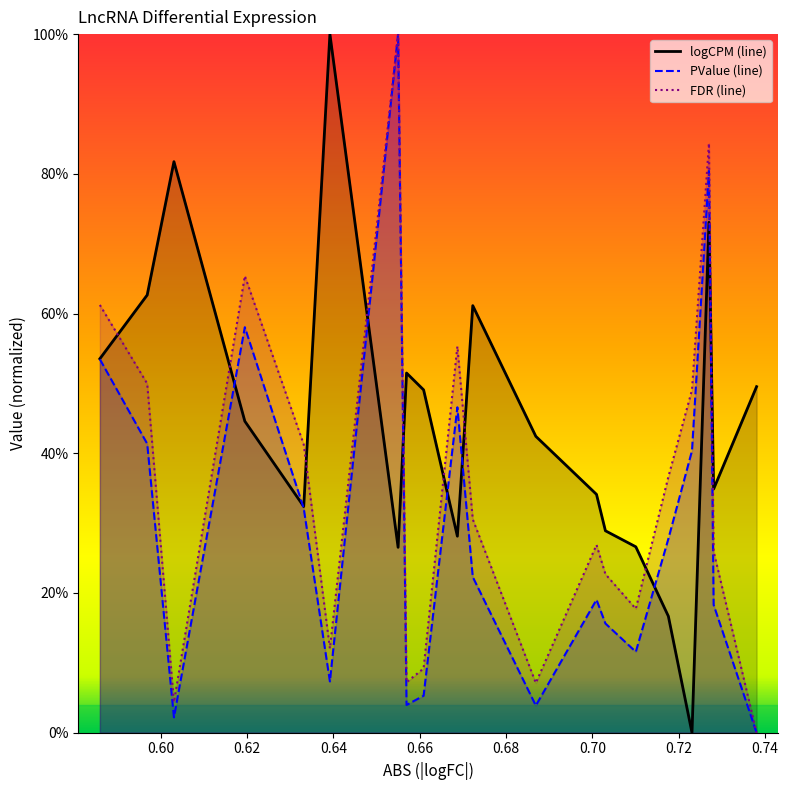

How many times do FDR (line) and logCPM (line) cross each other?

9